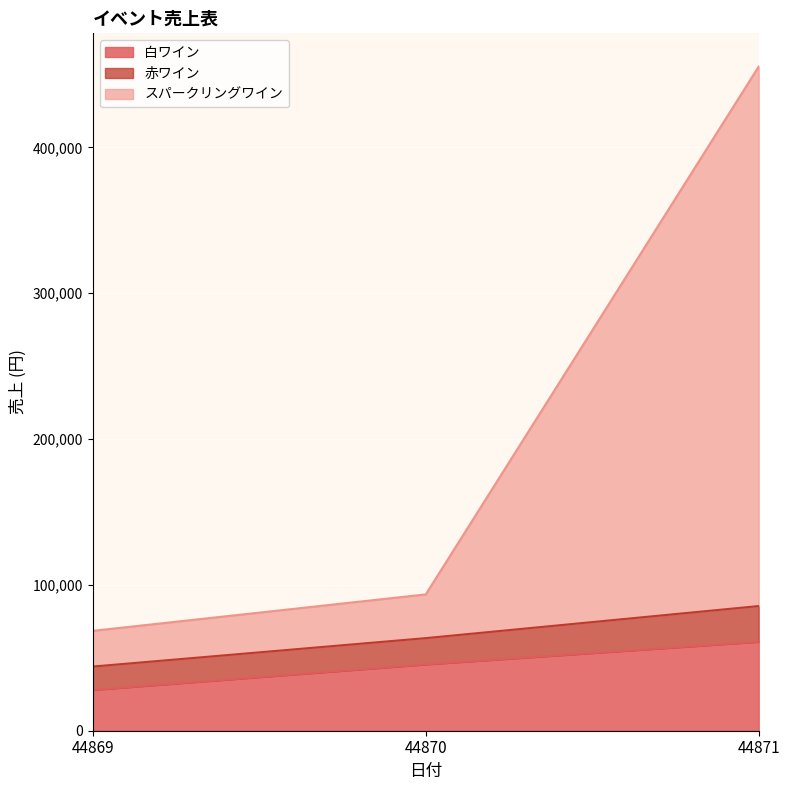

What are all the series names shown in the legend?

白ワイン, 赤ワイン, スパークリングワイン